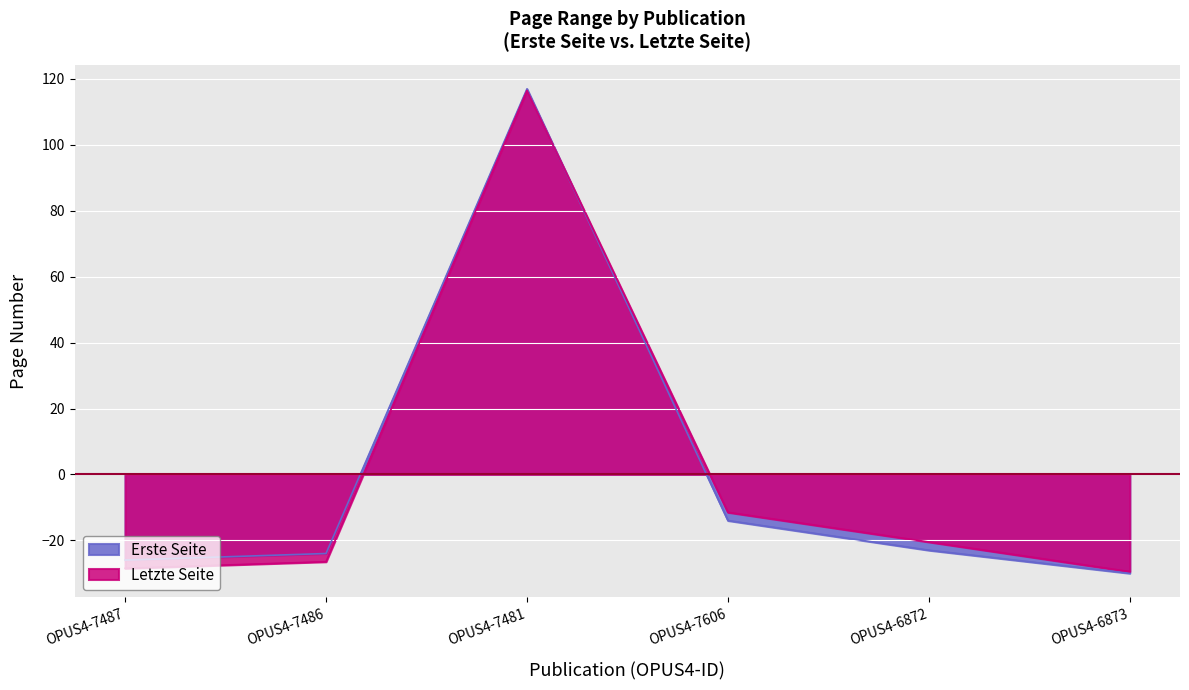

Is the value of Erste Seite at OPUS4-7486 greater than the value of Letzte Seite at OPUS4-7487?

Yes